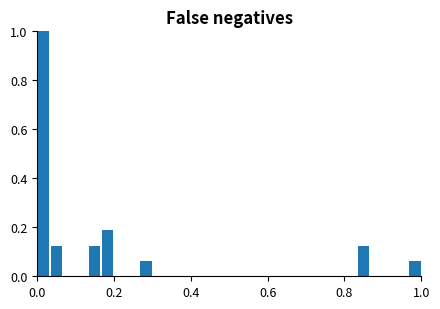

Read against the x-axis, roughly where is the centre of the tallest bar?

0.02